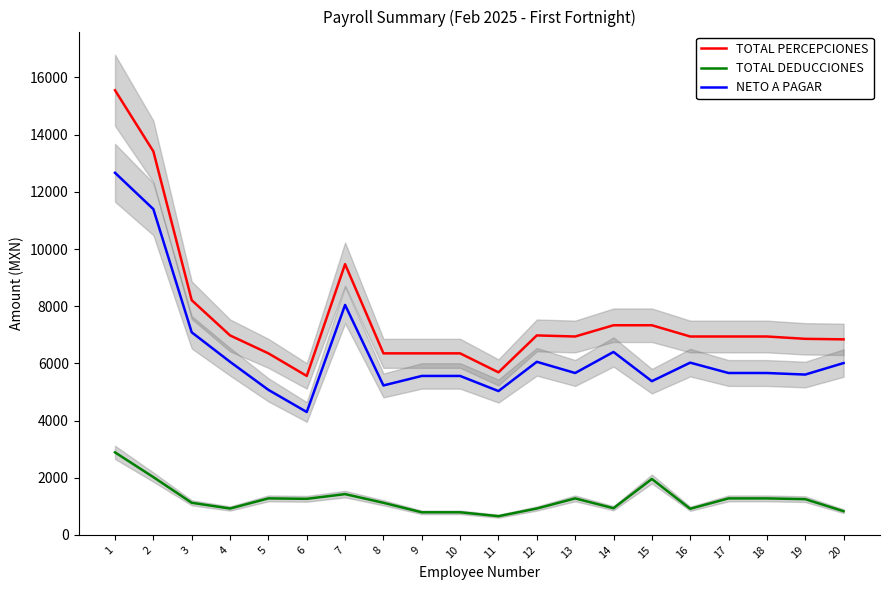

What is the difference between the NETO A PAGAR values at 4 and 6?

1755.7